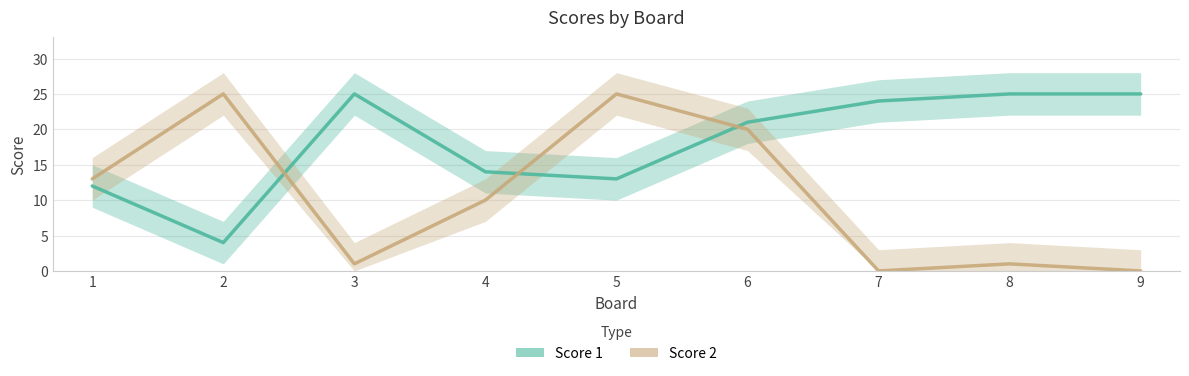

What is the difference between the maximum and minimum values in the Score 1 series?

21